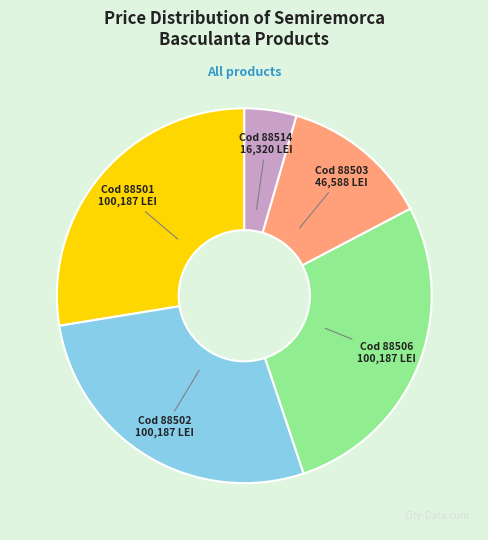

Is there any slice that represents more than half of the pie?

No